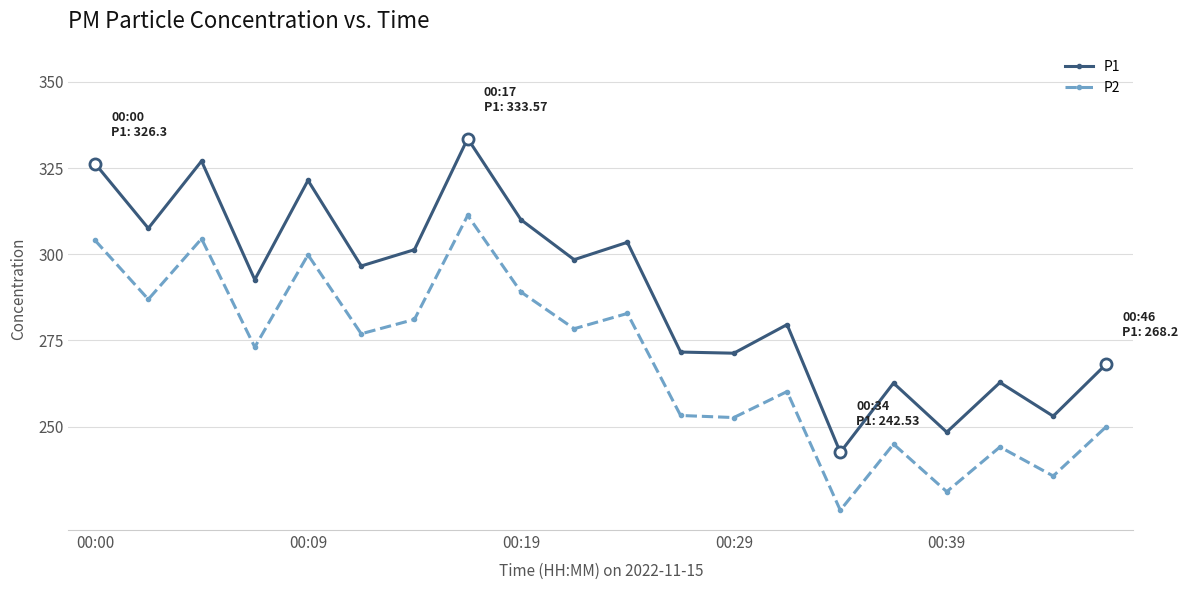

List the series in order of their peak value, lowest first.

P2, P1